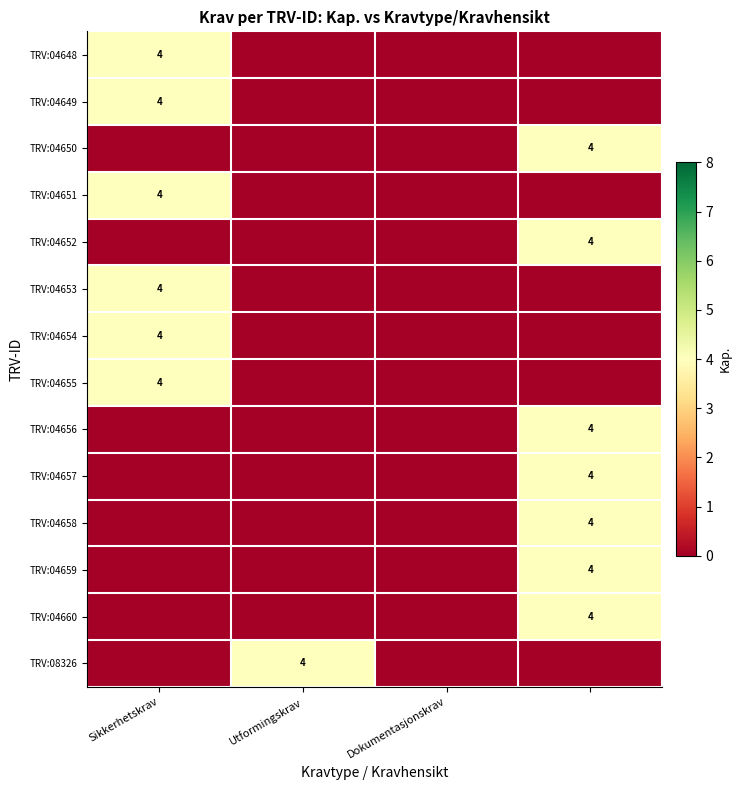

At which category is the sum across all series the highest?

3